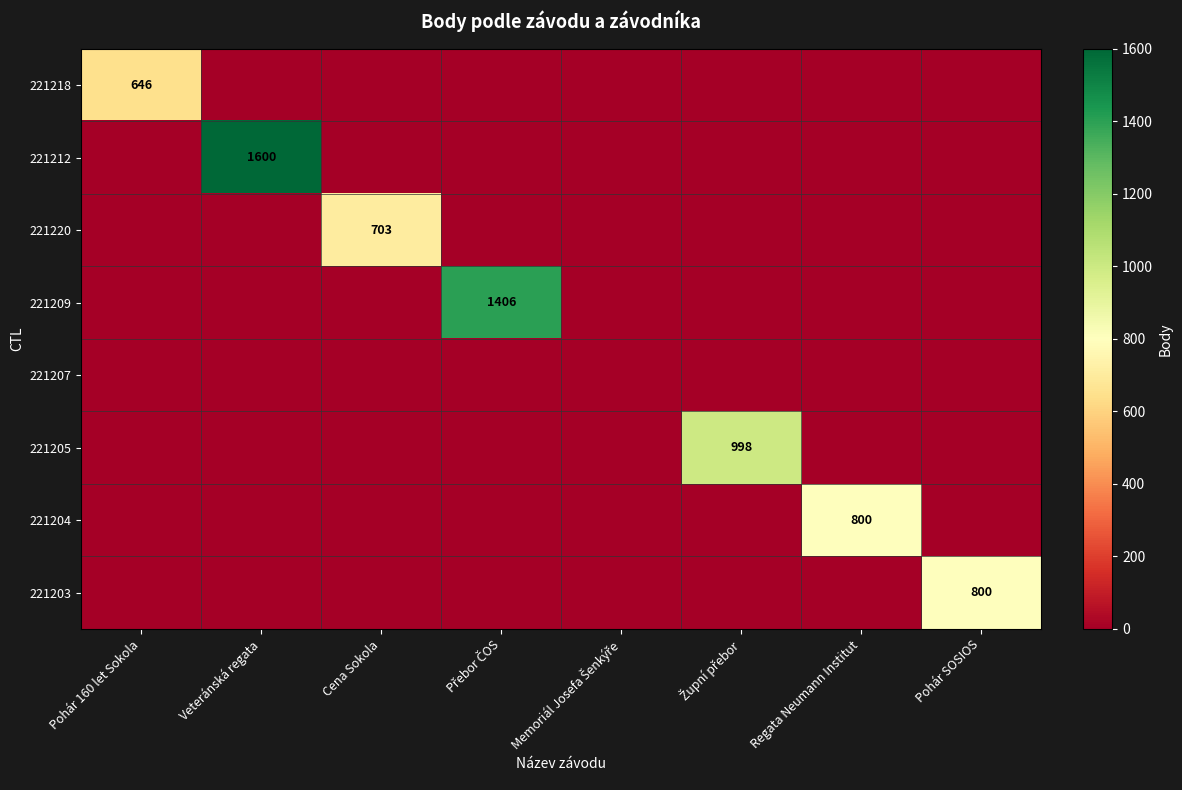

At Cena Sokola, list the series in order from smallest to largest.

221218, 221212, 221209, 221207, 221205, 221204, 221203, 221220